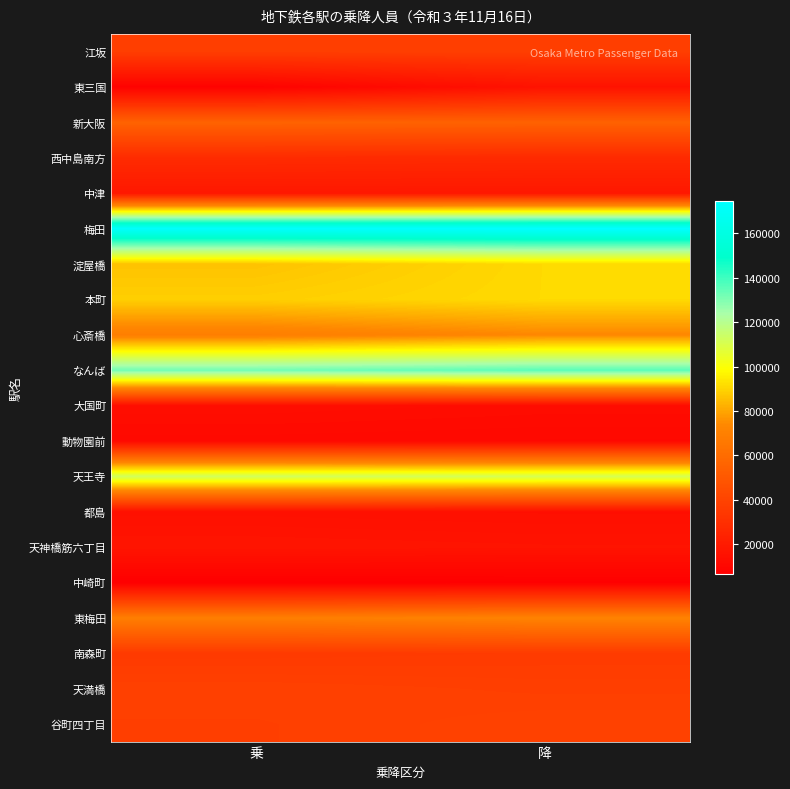

Reading left to right, what are all the values shown in this chart?

江坂: 乗=37275	降=37398
東三国: 乗=7692	降=15847
新大阪: 乗=55294	降=54868
西中島南方: 乗=27928	降=27258
中津: 乗=18253	降=18227
梅田: 乗=172966	降=174538
淀屋橋: 乗=86117	降=91124
本町: 乗=88764	降=91137
心斎橋: 乗=69004	降=73339
なんば: 乗=132318	降=135885
大国町: 乗=13429	降=12697
動物園前: 乗=11232	降=10857
天王寺: 乗=112034	降=111016
都島: 乗=14617	降=14100
天神橋筋六丁目: 乗=16893	降=16363
中崎町: 乗=6343	降=6674
東梅田: 乗=69081	降=71191
南森町: 乗=35454	降=35993
天満橋: 乗=38461	降=37662
谷町四丁目: 乗=37769	降=39109